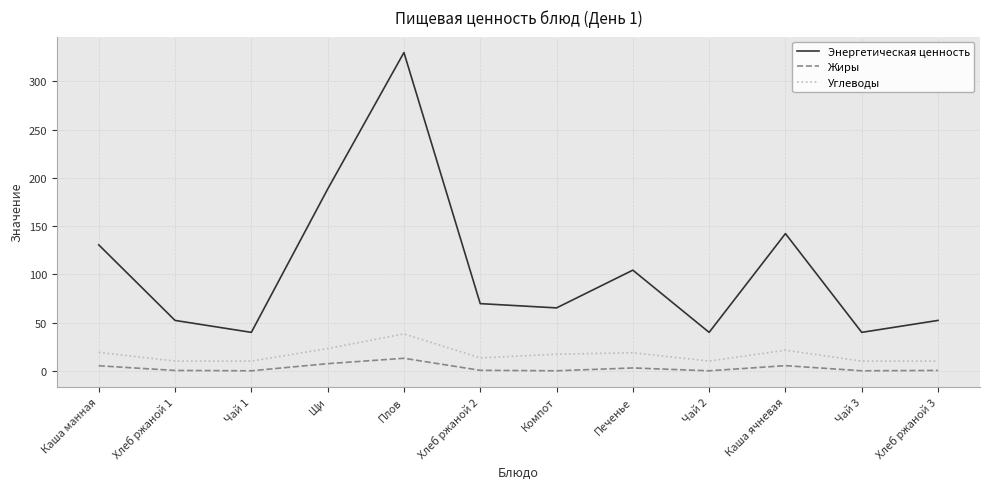

Does the chart display data point markers on the line(s)?

No